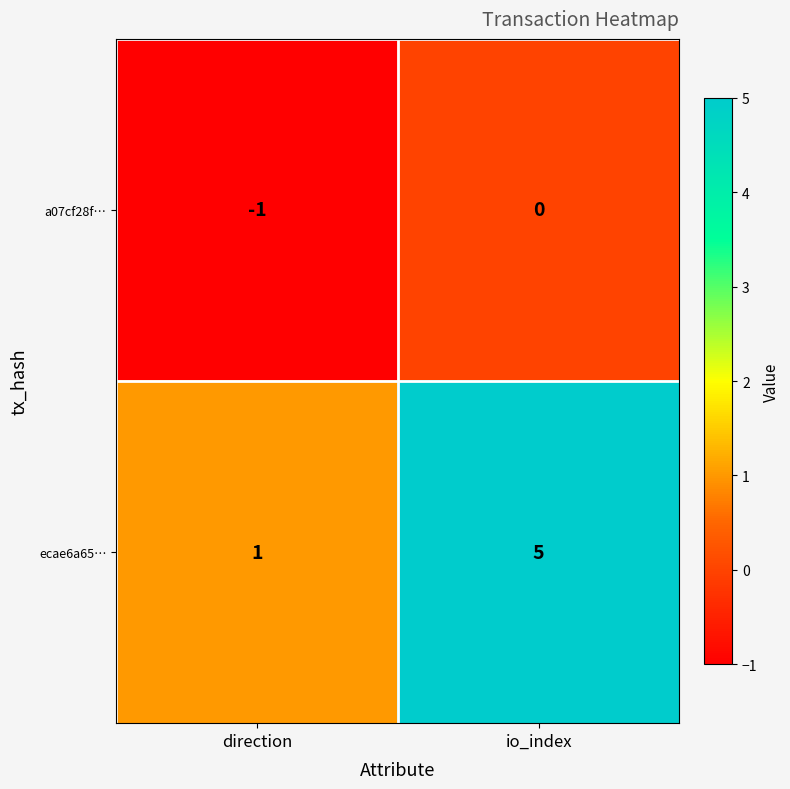

Which category has the highest value in the a07cf28f… series?

io_index